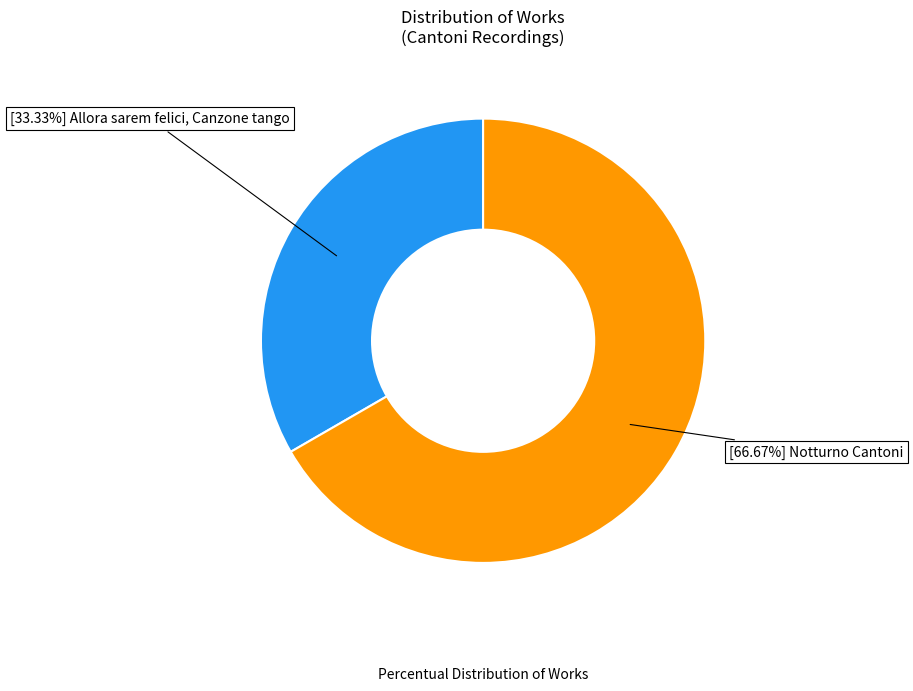

Does any single category account for the majority?

Yes